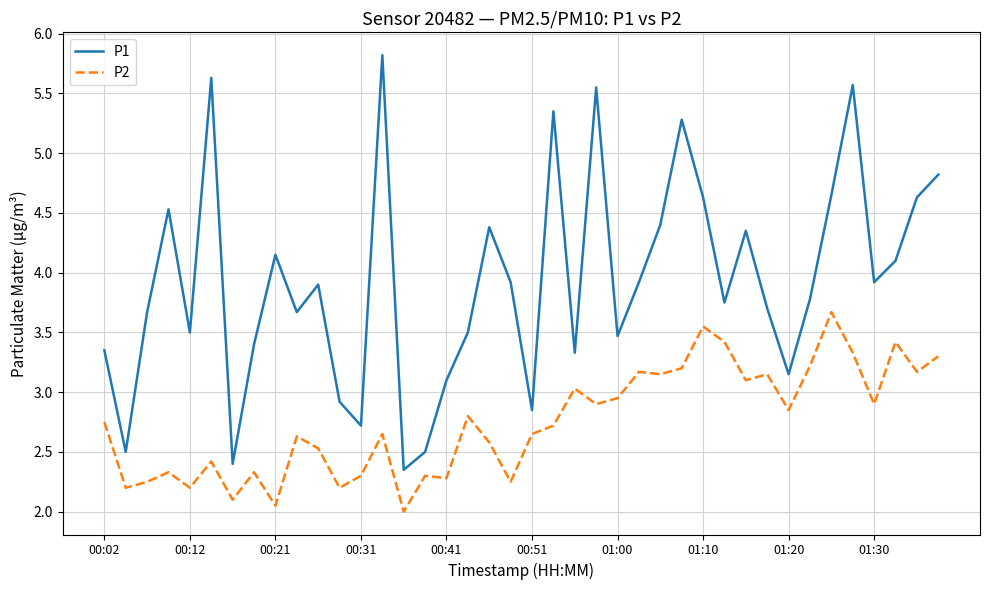

True or false: P2 and P1 cross at least once.

False